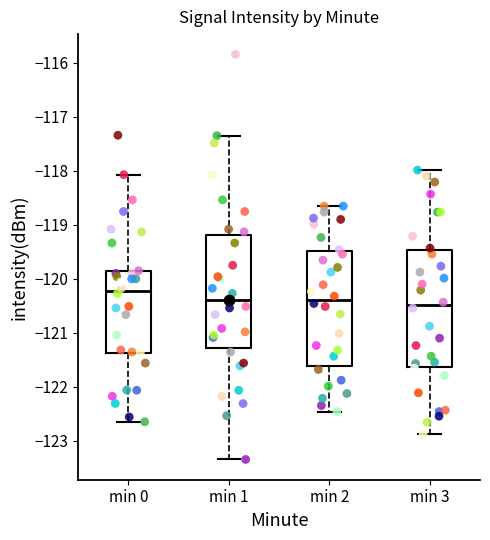

Which box has the highest median line?

min 0